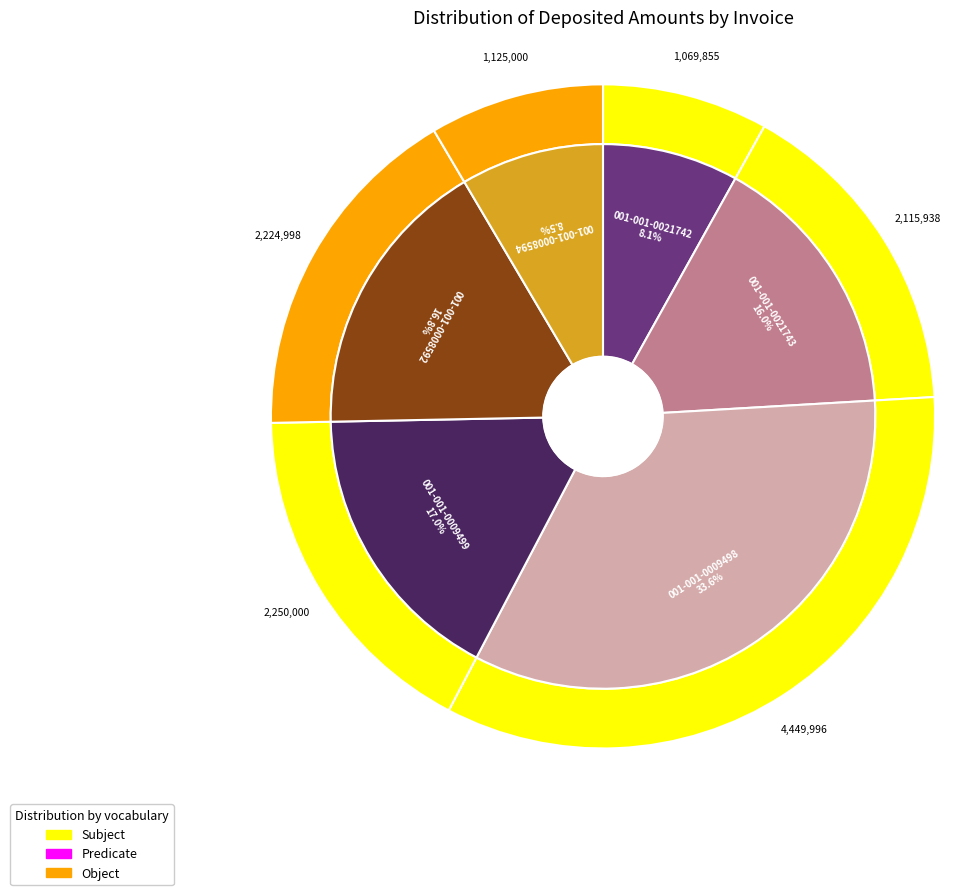

What is the largest slice in the pie chart?

001-001-0009498